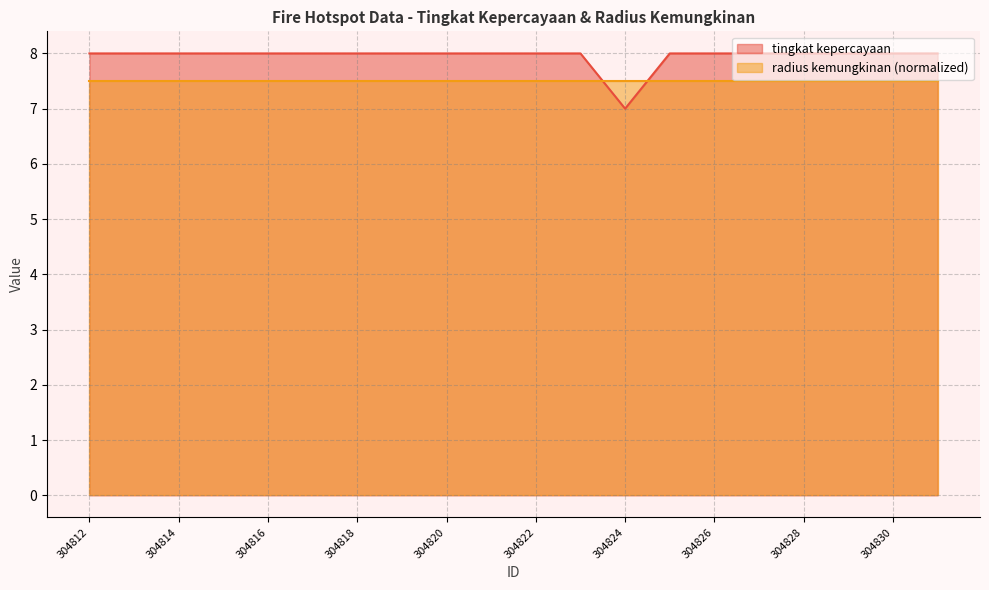

List the labels in order of value, smallest first.

304824, 304812, 304813, 304814, 304815, 304816, 304817, 304818, 304819, 304820, 304821, 304822, 304823, 304825, 304826, 304827, 304828, 304829, 304830, 304831